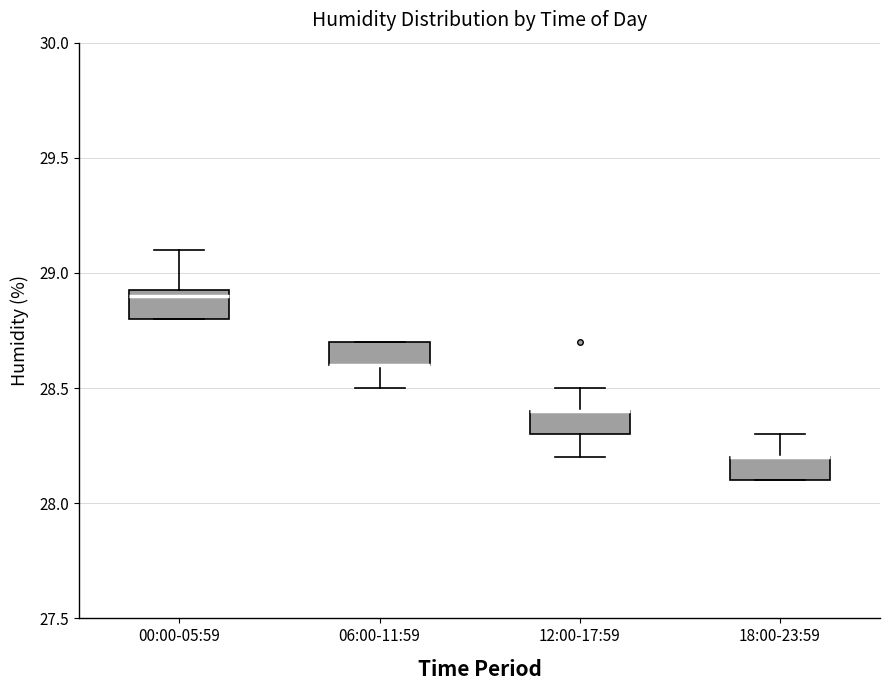

Reading left to right, transcribe this box plot: for each box, give where its median line is, the range the box spans, and where its two whiskers end, as read against the y-axis. The values are not printed on the chart, so give them approximately, as read against the axis.

00:00-05:59: median 28.90, box 28.80 to 28.95, whiskers 28.80 to 29.10
06:00-11:59: median 28.60 (drawn on the box's lower edge), box 28.60 to 28.70, whiskers 28.50 to 28.70
12:00-17:59: median 28.40 (drawn on the box's upper edge), box 28.30 to 28.40, whiskers 28.20 to 28.50
18:00-23:59: median 28.20 (drawn on the box's upper edge), box 28.10 to 28.20, whiskers 28.10 to 28.30